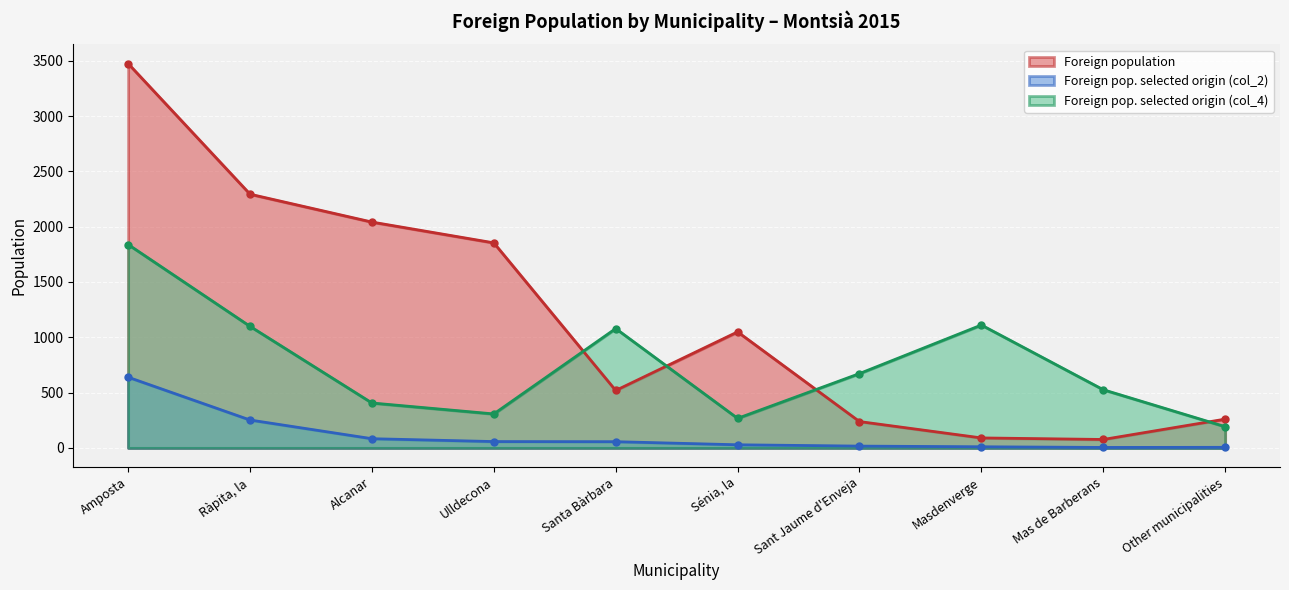

At Masdenverge, list the series in order from smallest to largest.

Foreign pop. selected origin (col_2), Foreign population, Foreign pop. selected origin (col_4)